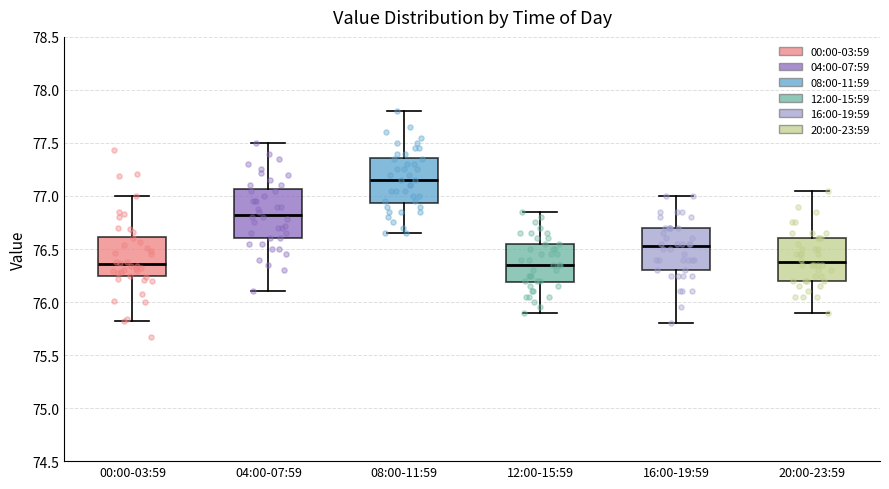

Reading left to right, transcribe this box plot: for each box, give where its median line is, the range the box spans, and where its two whiskers end, as read against the y-axis. The values are not printed on the chart, so give them approximately, as read against the axis.

00:00-03:59: median 76.35, box 76.25 to 76.60, whiskers 75.80 to 77.00
04:00-07:59: median 76.85, box 76.60 to 77.05, whiskers 76.10 to 77.50
08:00-11:59: median 77.15, box 76.95 to 77.35, whiskers 76.65 to 77.80
12:00-15:59: median 76.35, box 76.20 to 76.55, whiskers 75.90 to 76.85
16:00-19:59: median 76.55, box 76.30 to 76.70, whiskers 75.80 to 77.00
20:00-23:59: median 76.40, box 76.20 to 76.60, whiskers 75.90 to 77.05